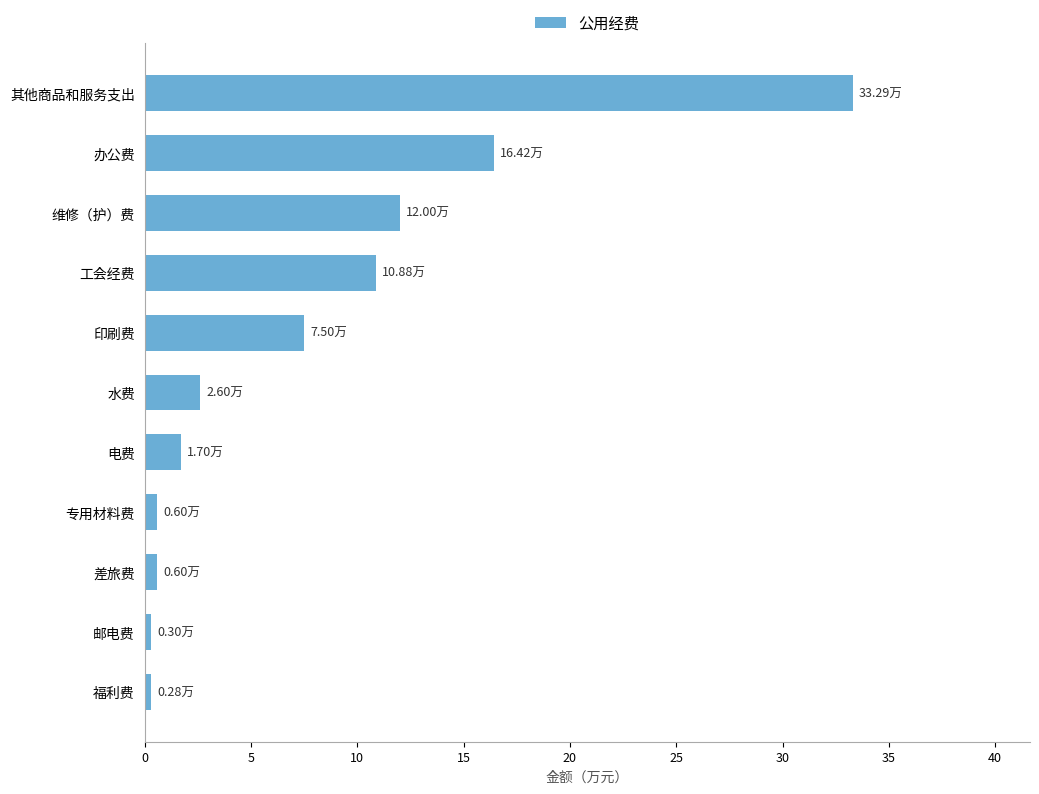

Which category has the highest value across all series?

其他商品和服务支出